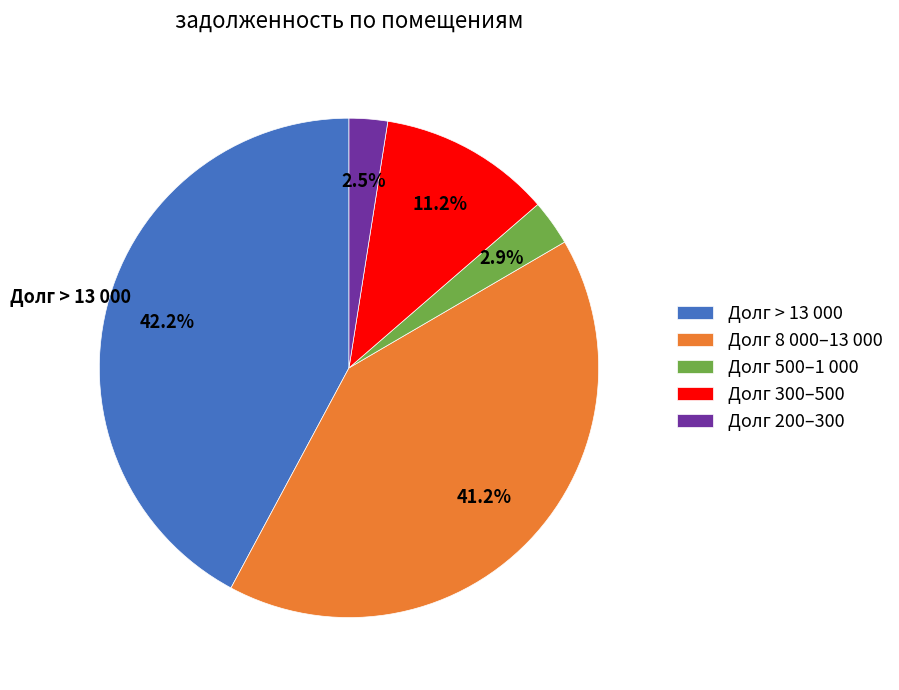

Which has a higher value, Долг 300–500 or Долг > 13 000?

Долг > 13 000